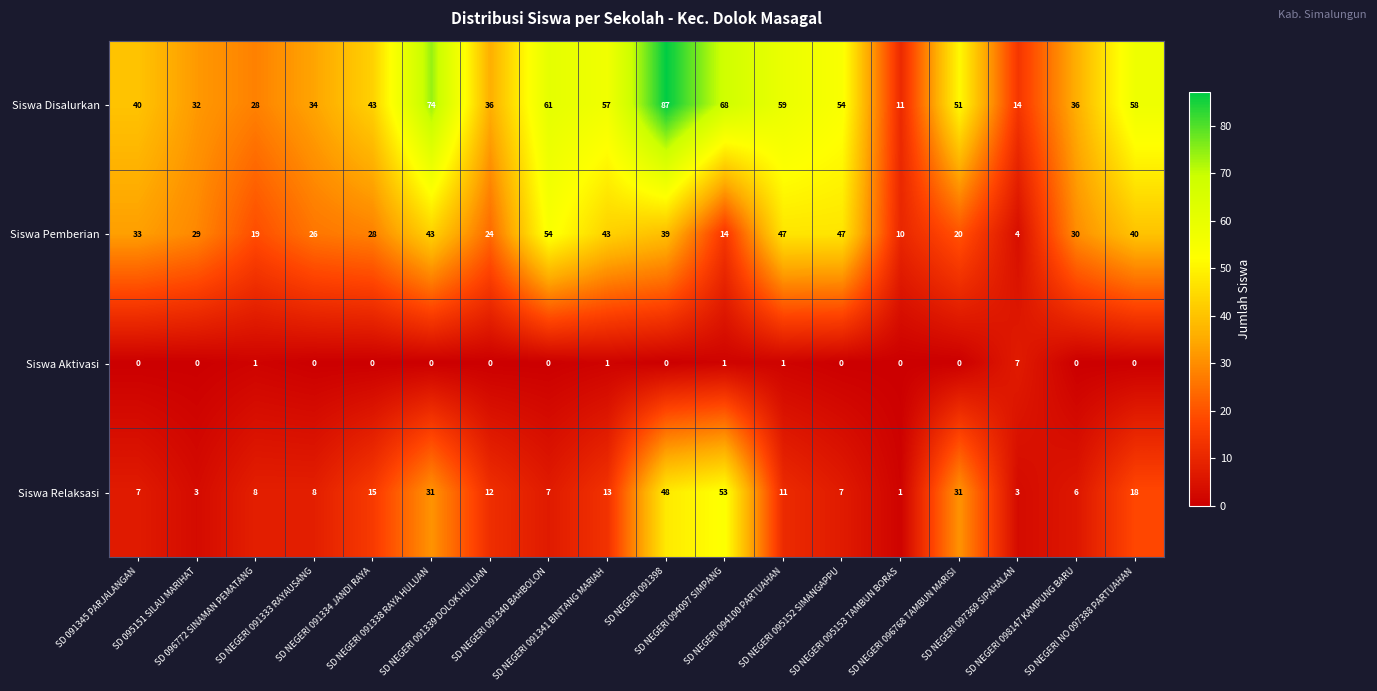

What is the difference between the maximum and second lowest values in the Siswa Relaksasi series?

50